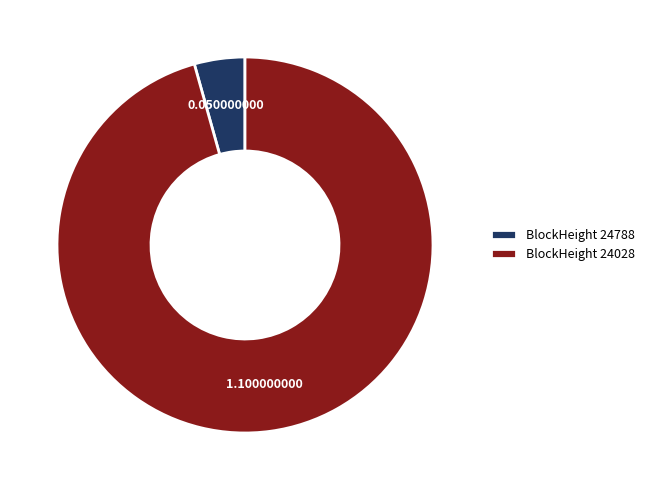

Count the number of slices in the pie.

2